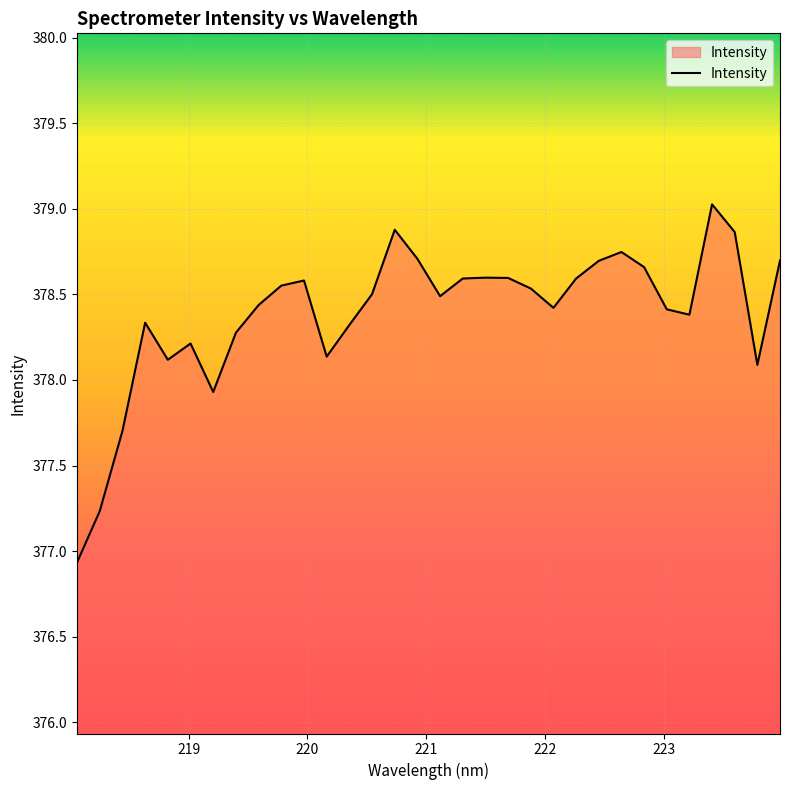

What is the sum of all values?

12108.3